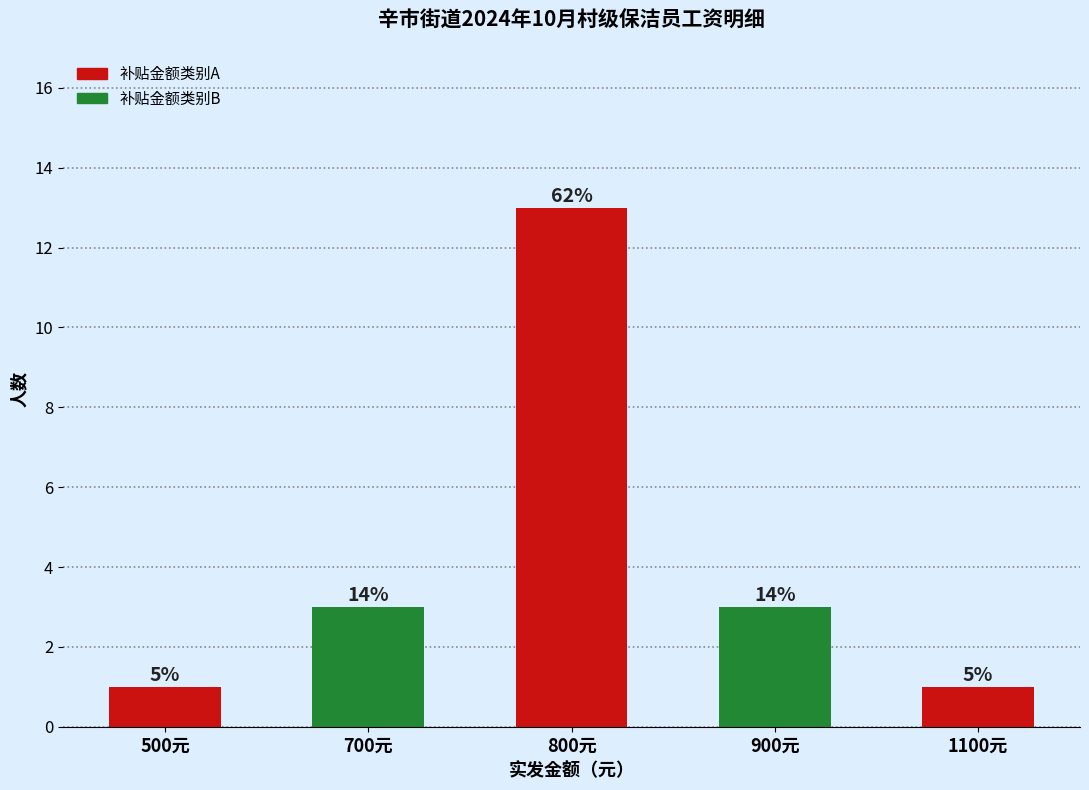

Reading left to right, what are all the values shown in this chart?

1	3	13	3	1